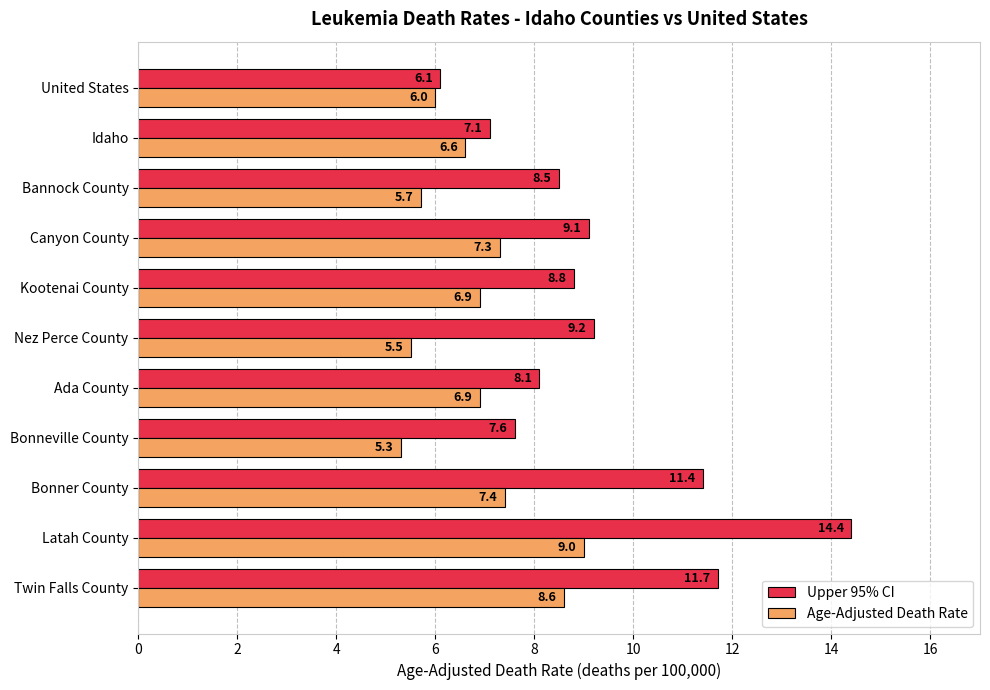

True or false: Age-Adjusted Death Rate has a value of 1.6 at Bonner County.

False